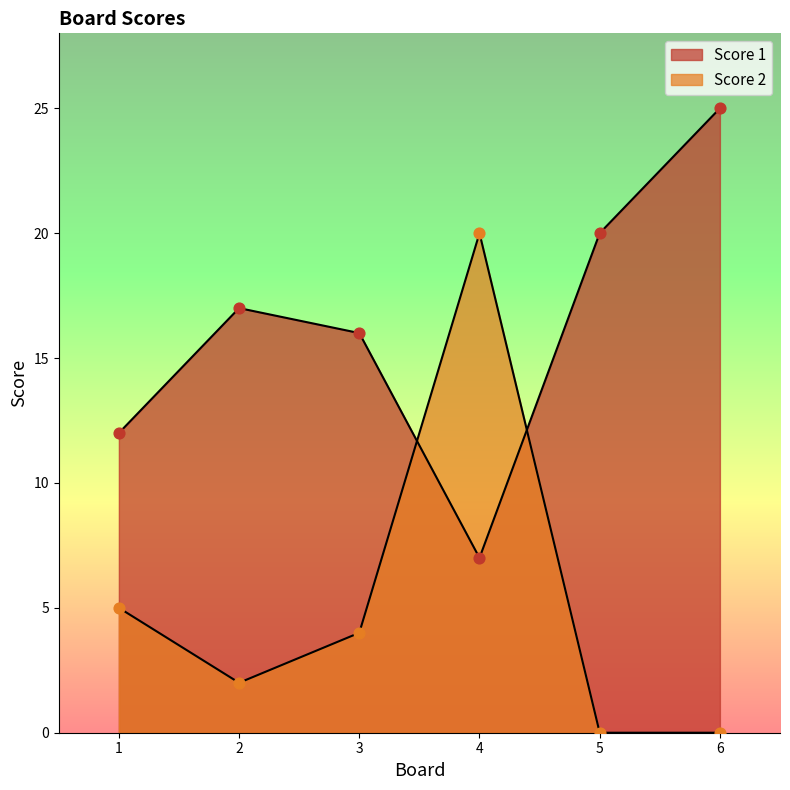

What are all the series names shown in the legend?

Score 1, Score 2